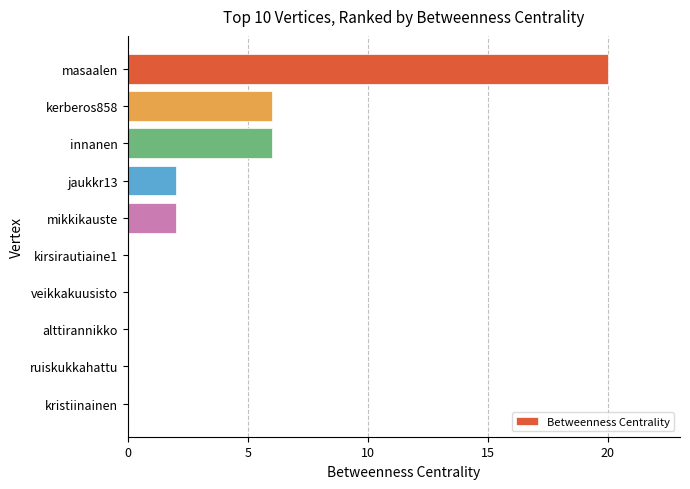

Which category has the highest value across all series?

masaalen